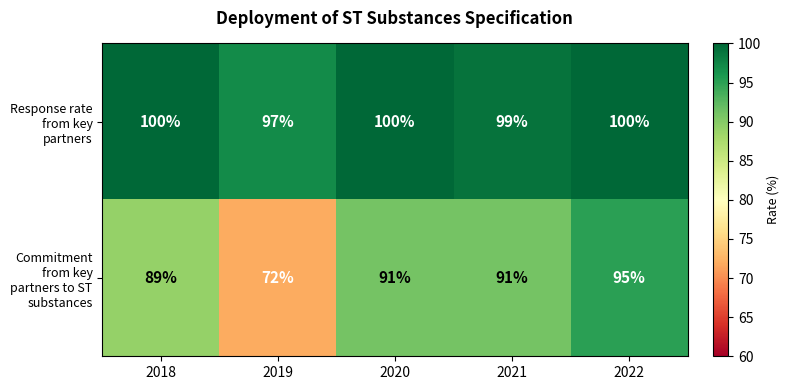

At how many categories does at least one series exceed 85?

5